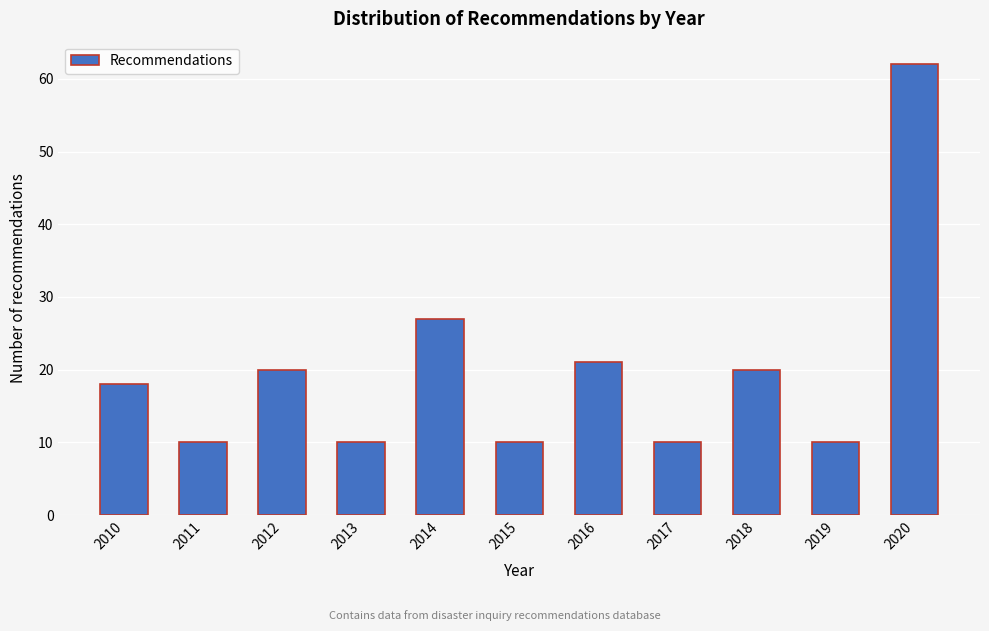

Reading left to right, transcribe all the data shown in this chart.

2010=18	2011=10	2012=20	2013=10	2014=27	2015=10	2016=21	2017=10	2018=20	2019=10	2020=62